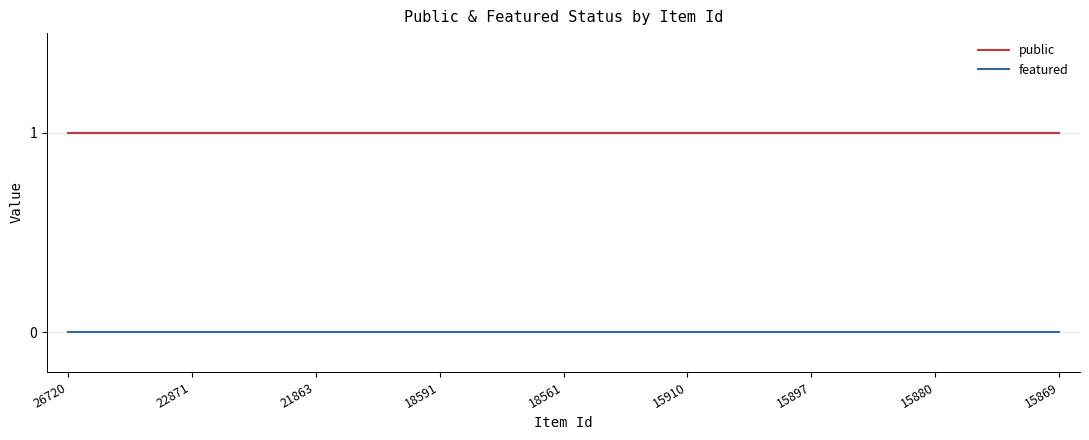

True or false: featured and public intersect in this chart.

False